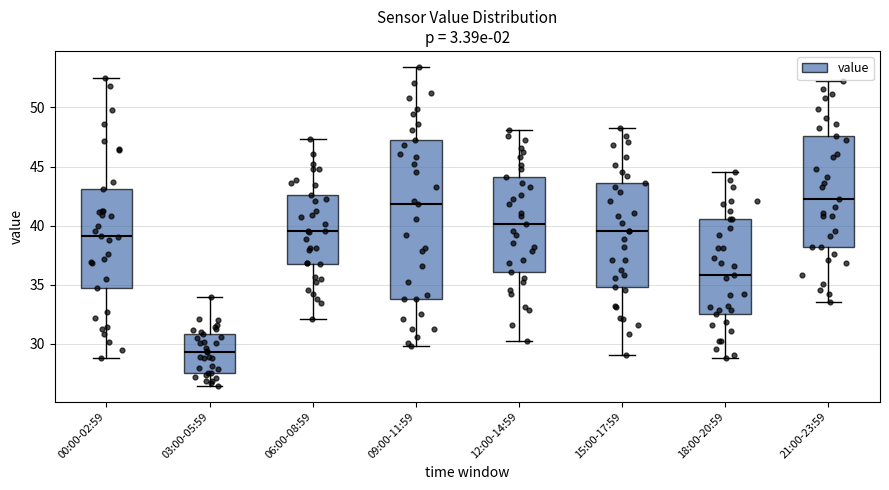

Reading left to right, transcribe this box plot: for each box, give where its median line is, the range the box spans, and where its two whiskers end, as read against the y-axis. The values are not printed on the chart, so give them approximately, as read against the axis.

00:00-02:59: median 39.0, box 35.0 to 43.0, whiskers 29.0 to 52.5
03:00-05:59: median 29.5, box 27.5 to 31.0, whiskers 26.5 to 34.0
06:00-08:59: median 39.5, box 37.0 to 42.5, whiskers 32.0 to 47.5
09:00-11:59: median 42.0, box 34.0 to 47.0, whiskers 30.0 to 53.5
12:00-14:59: median 40.0, box 36.0 to 44.0, whiskers 30.0 to 48.0
15:00-17:59: median 39.5, box 35.0 to 43.5, whiskers 29.0 to 48.0
18:00-20:59: median 36.0, box 32.5 to 40.5, whiskers 29.0 to 44.5
21:00-23:59: median 42.0, box 38.0 to 47.5, whiskers 33.5 to 52.0